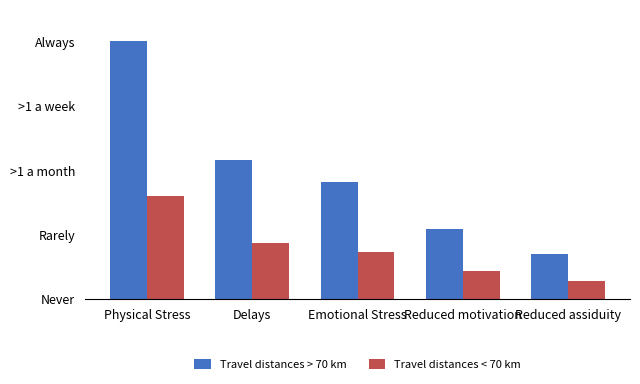

Reading left to right, extract all data points from this chart.

Travel distances > 70 km: 4.0	2.2	1.8	1.1	0.7
Travel distances < 70 km: 1.6	0.9	0.7	0.4	0.3